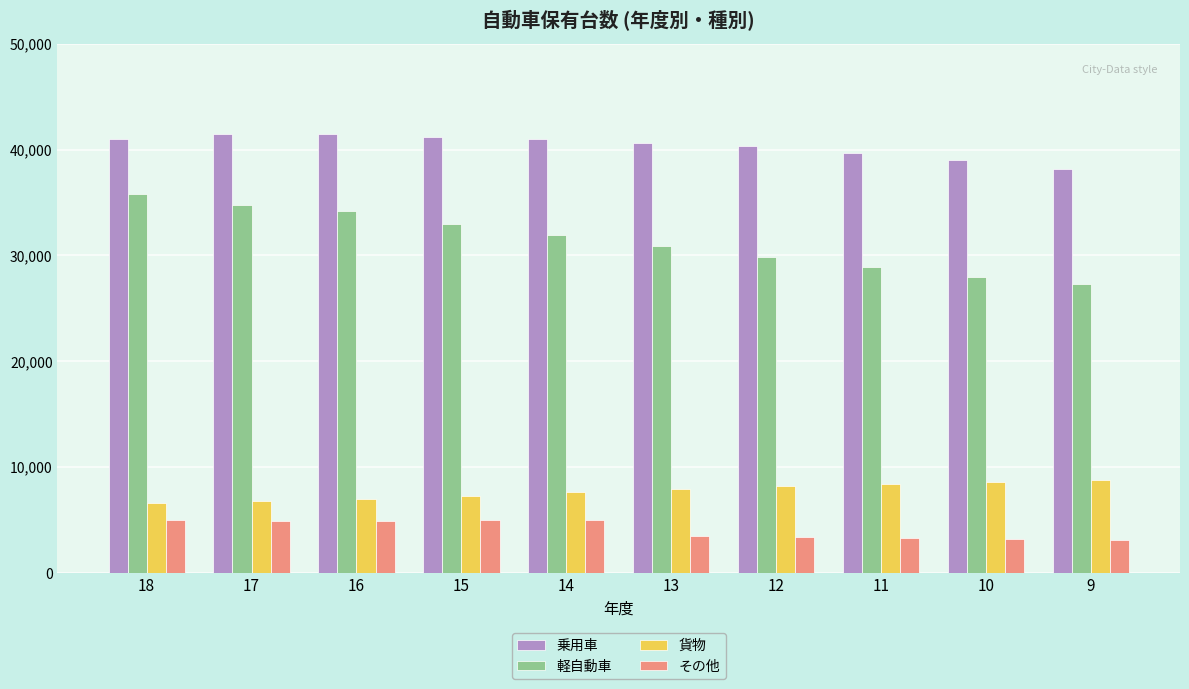

What are all the series names shown in the legend?

乗用車, 軽自動車, 貨物, その他